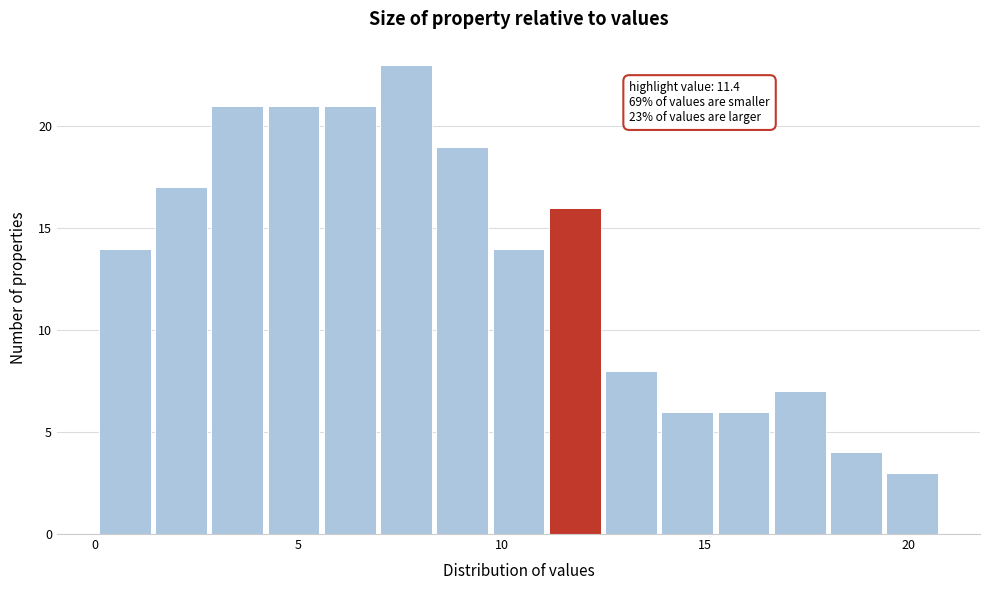

Read against the x-axis, roughly where is the centre of the tallest bar?

7.5